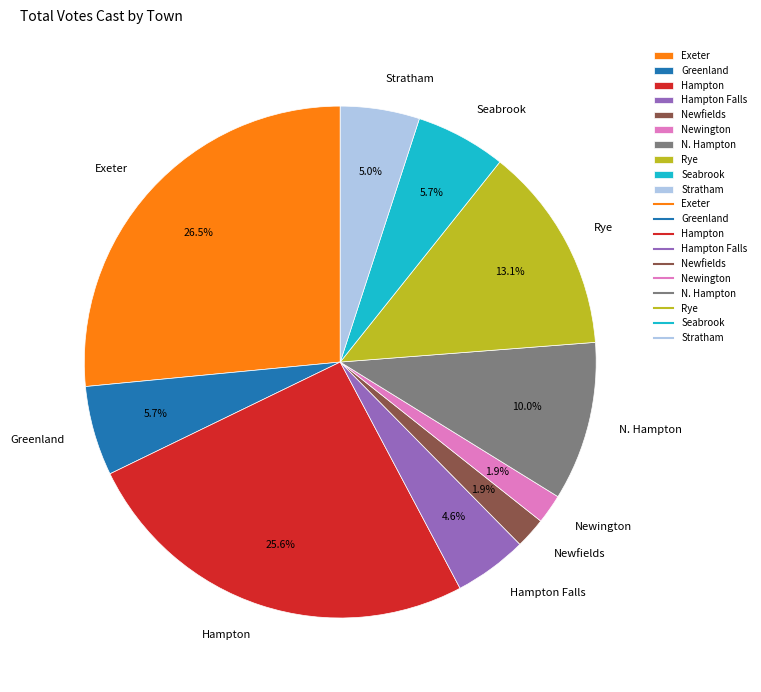

How many slices are in this pie chart?

10